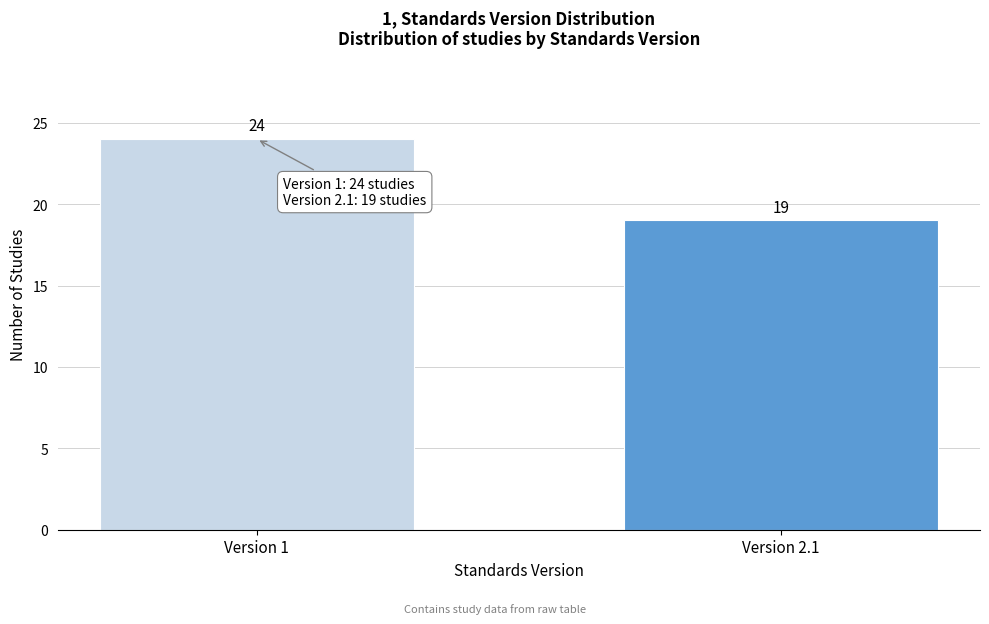

Reading left to right, what are all the values shown in this chart?

Version 1=24	Version 2.1=19